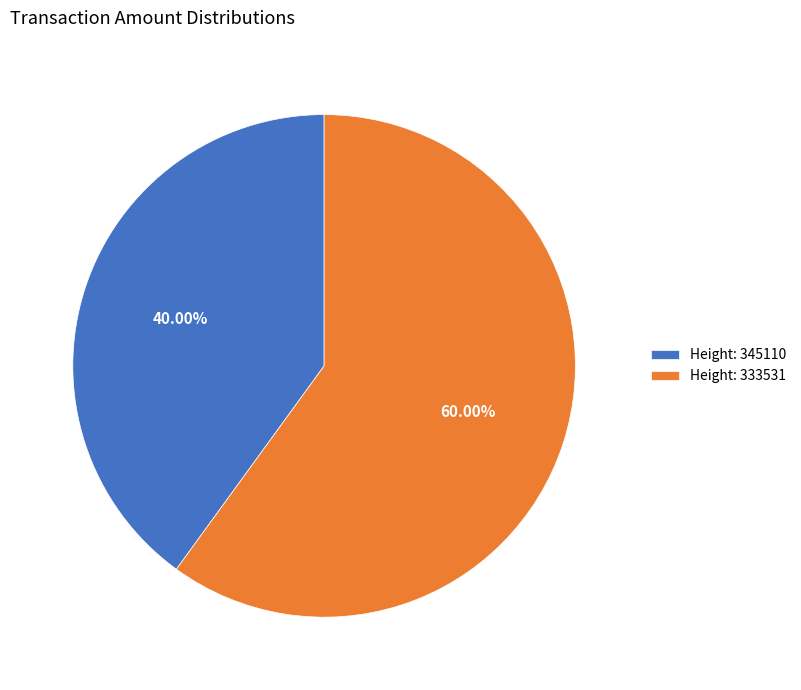

How many slices are in this pie chart?

2